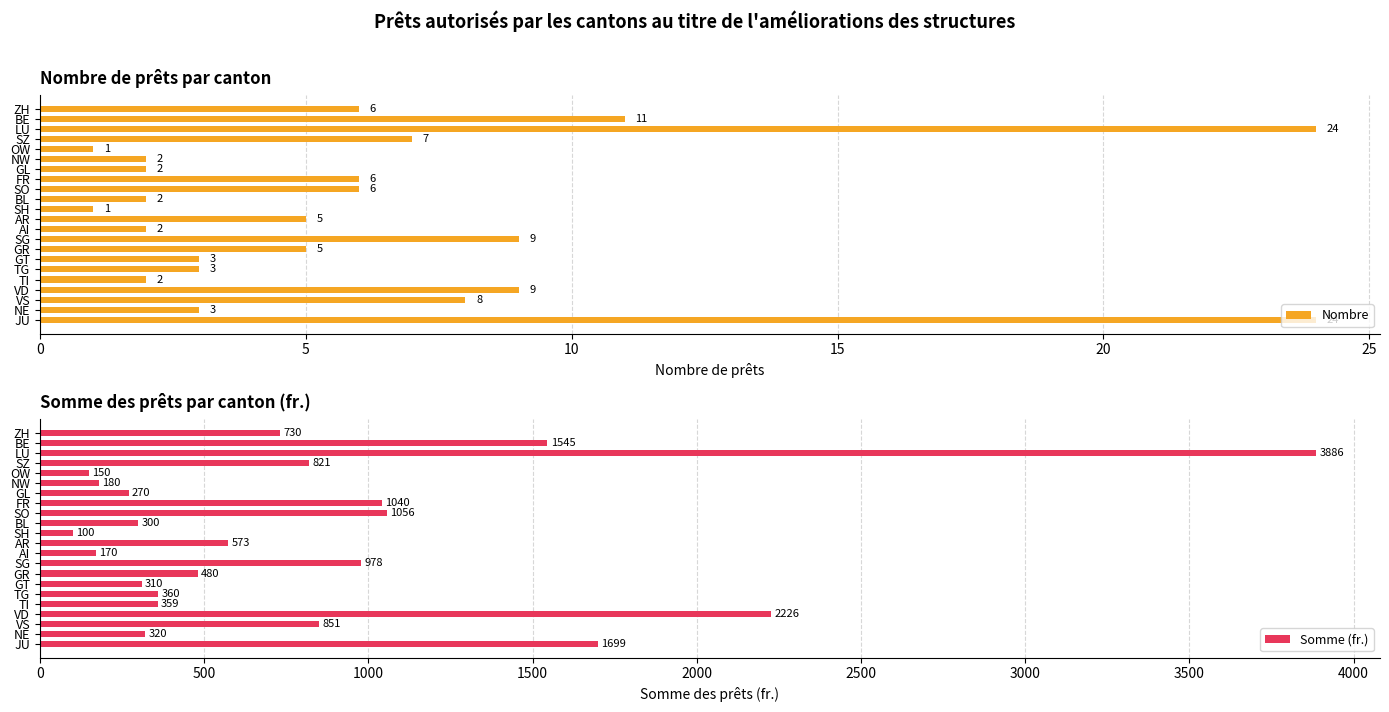

What is the difference between the Somme (fr.) values at GT and AI?

140.0